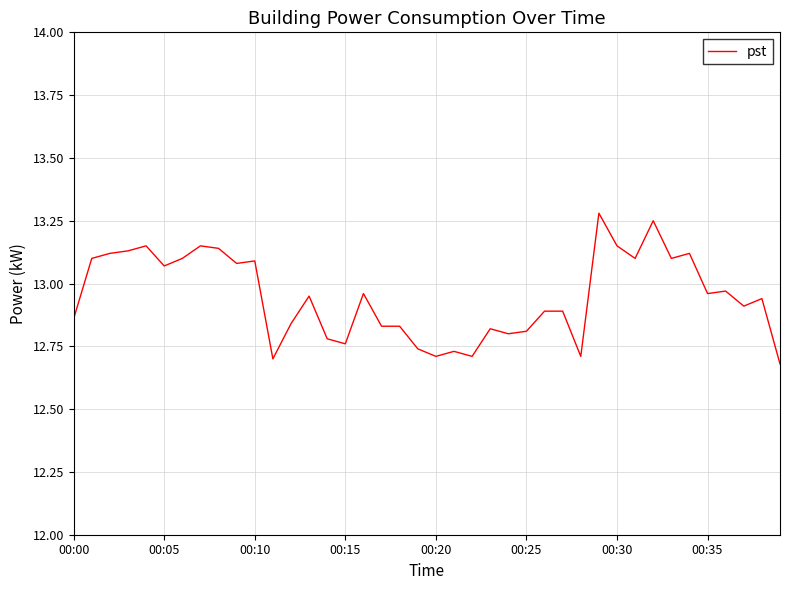

Is this an area chart (filled region under the line)?

No